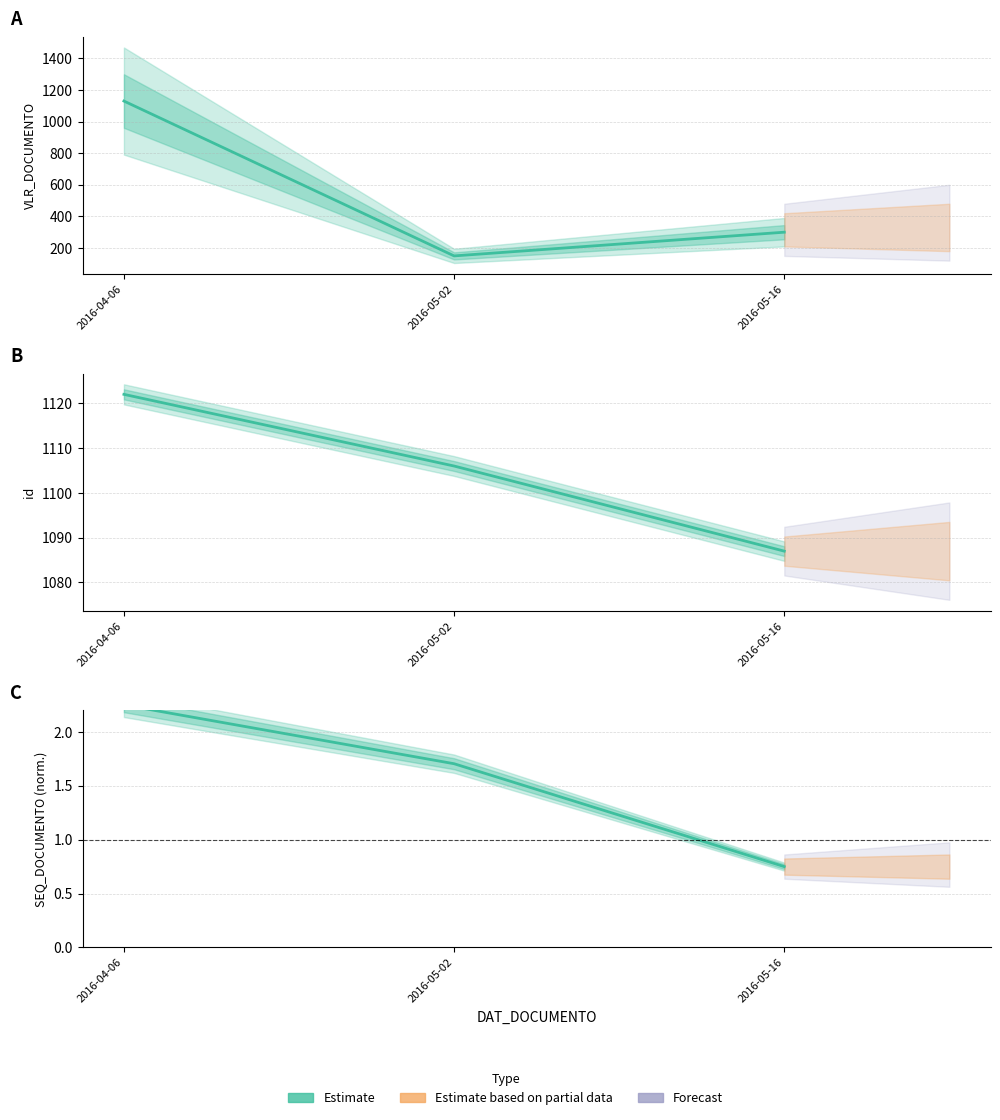

Which has a higher value, 2016-05-02 or 2016-05-16?

2016-05-02